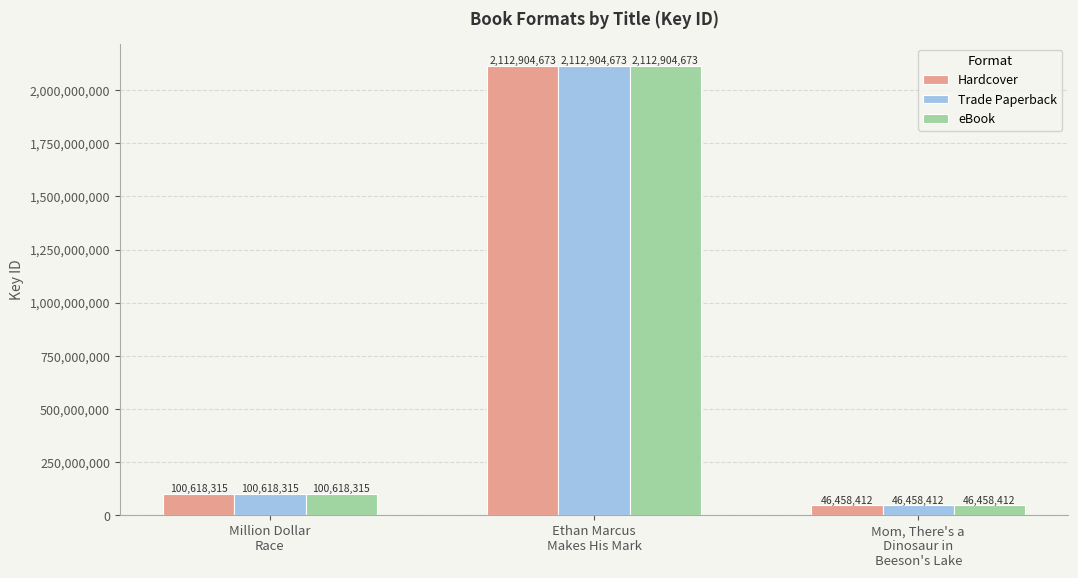

What value does the eBook series have at Million Dollar
Race, to the nearest 50?

100618300